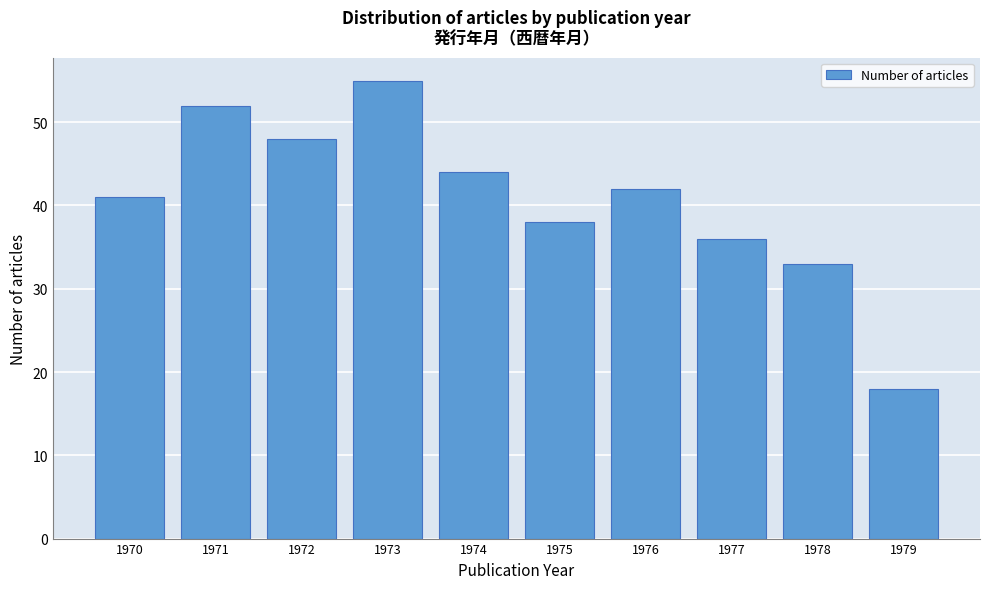

Reading left to right, what are all the values shown in this chart?

41	52	48	55	44	38	42	36	33	18